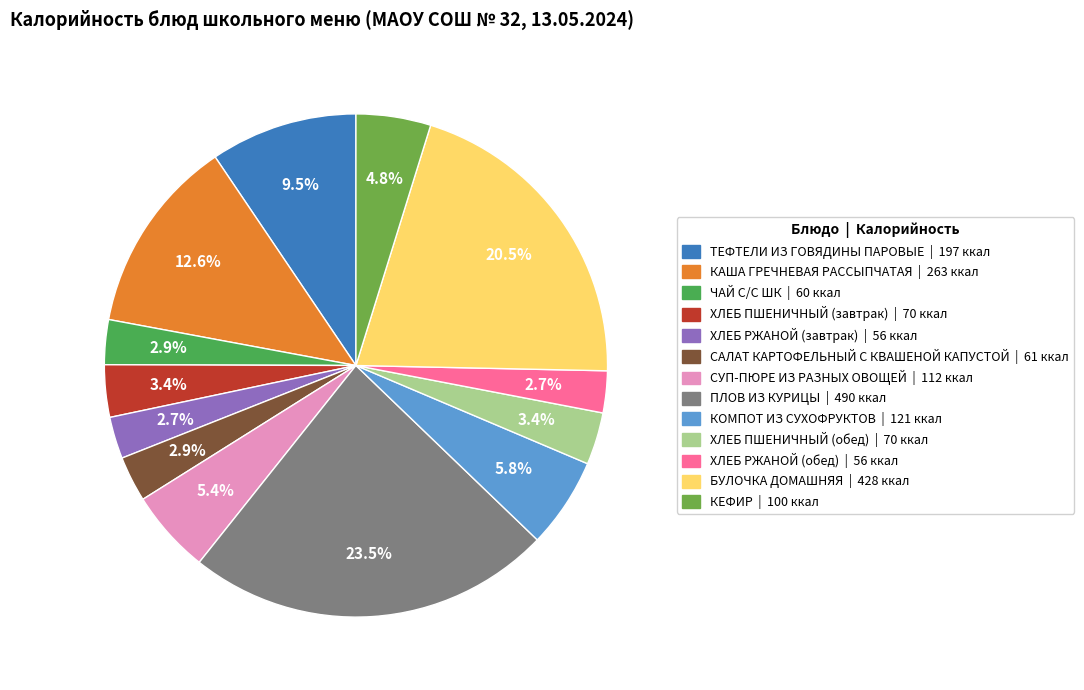

Combined, what portion of the pie is ХЛЕБ ПШЕНИЧНЫЙ (обед) and БУЛОЧКА ДОМАШНЯЯ?

23.9%